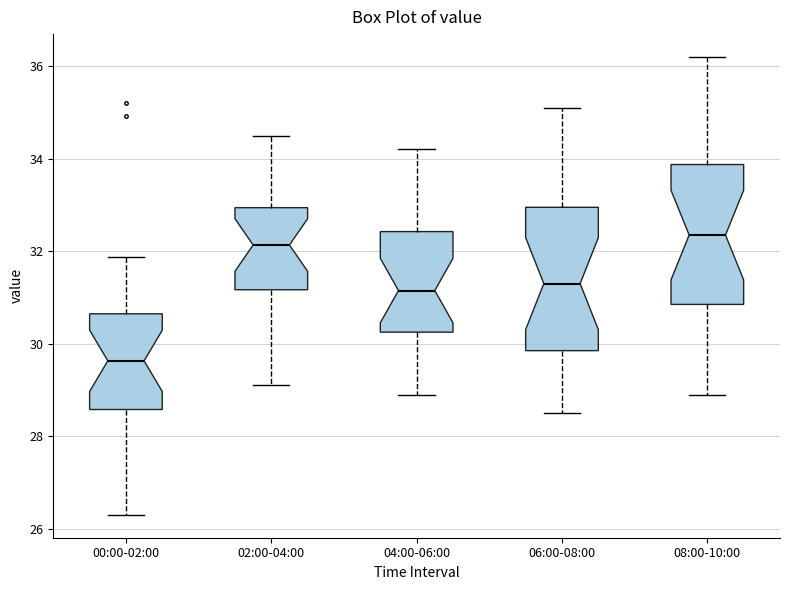

Which box's median line is the highest?

08:00-10:00